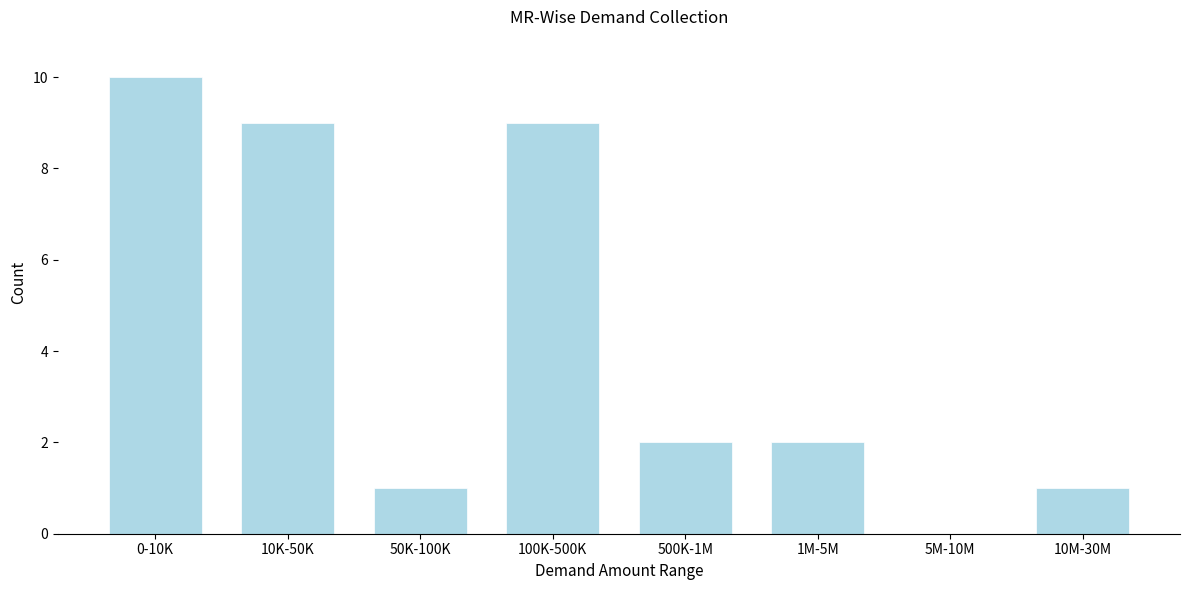

Reading right to left, transcribe all the data shown in this chart.

10M-30M=1	5M-10M=0	1M-5M=2	500K-1M=2	100K-500K=9	50K-100K=1	10K-50K=9	0-10K=10